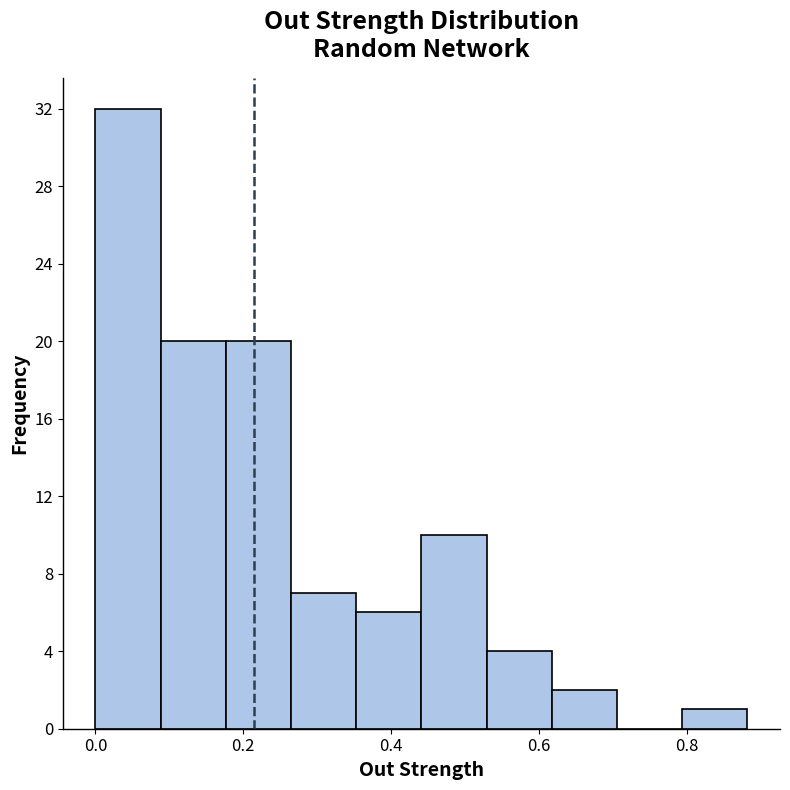

Reading left to right, list every bar in this chart as the range it spans on the x-axis followed by its height. Neither the bar edges nor the heights are printed on the chart, so give them approximately, as read against the axes.

0.00 to 0.08: 32
0.08 to 0.18: 20
0.18 to 0.26: 20
0.26 to 0.36: 7
0.36 to 0.44: 6
0.44 to 0.52: 10
0.52 to 0.62: 4
0.62 to 0.70: 2
0.70 to 0.80: 0
0.80 to 0.88: 1